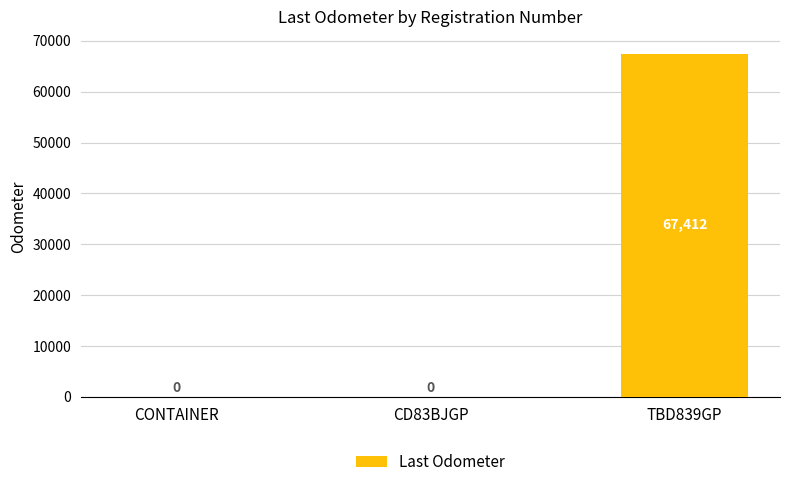

Is it true that the value at CD83BJGP is -26160?

False